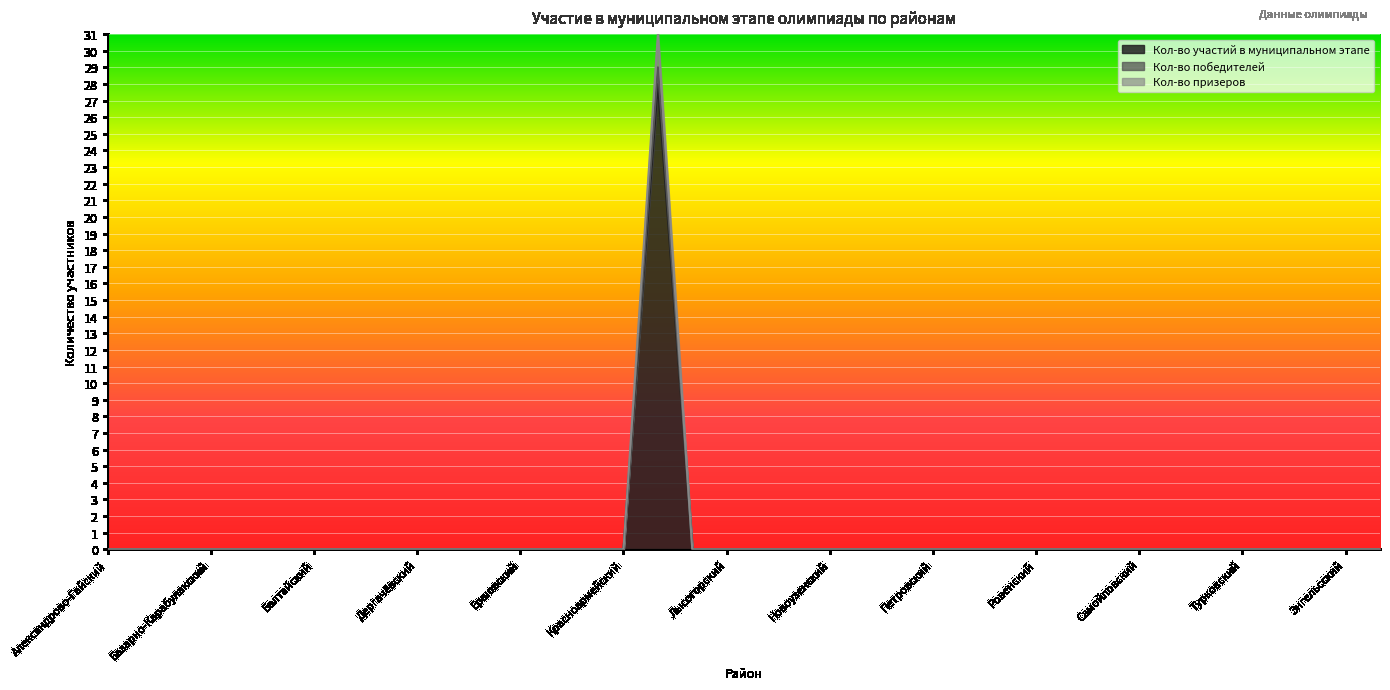

Which label corresponds to the largest value in the chart?

Краснокутский